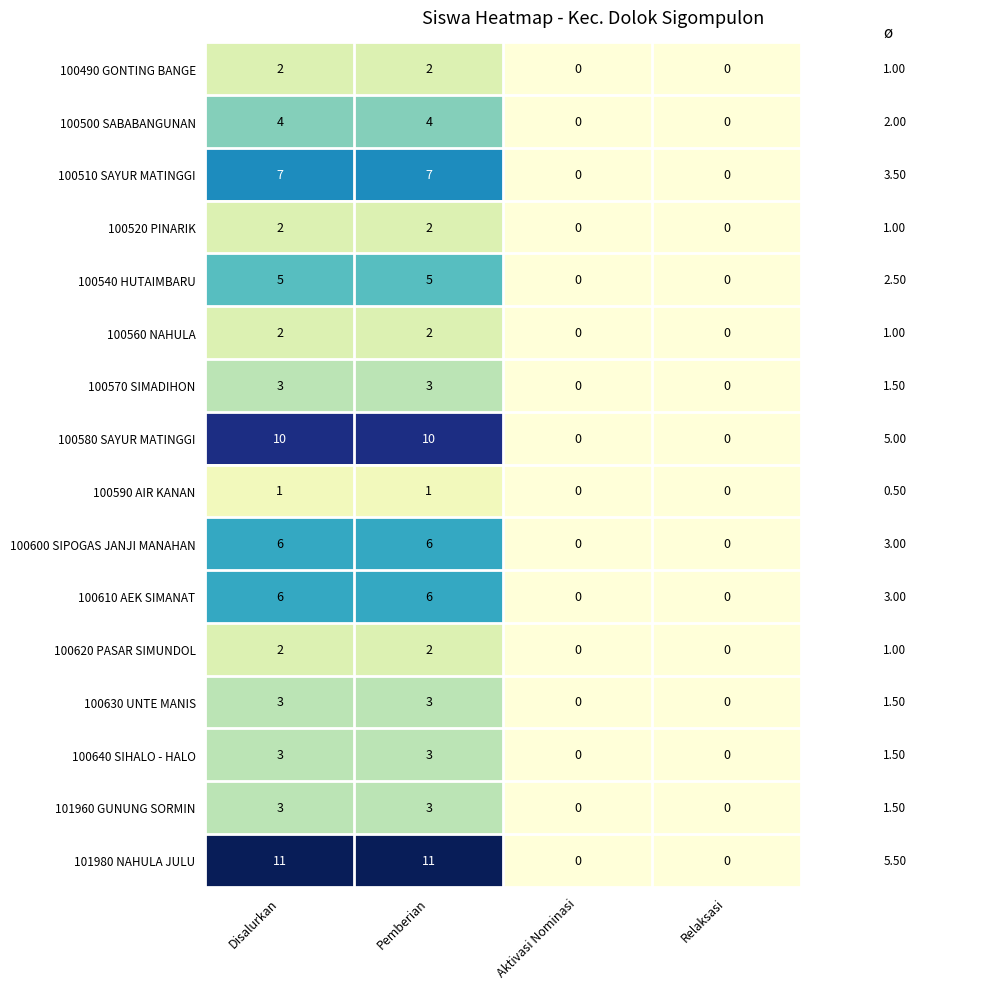

What is the sum of all 100610 AEK SIMANAT values?

12